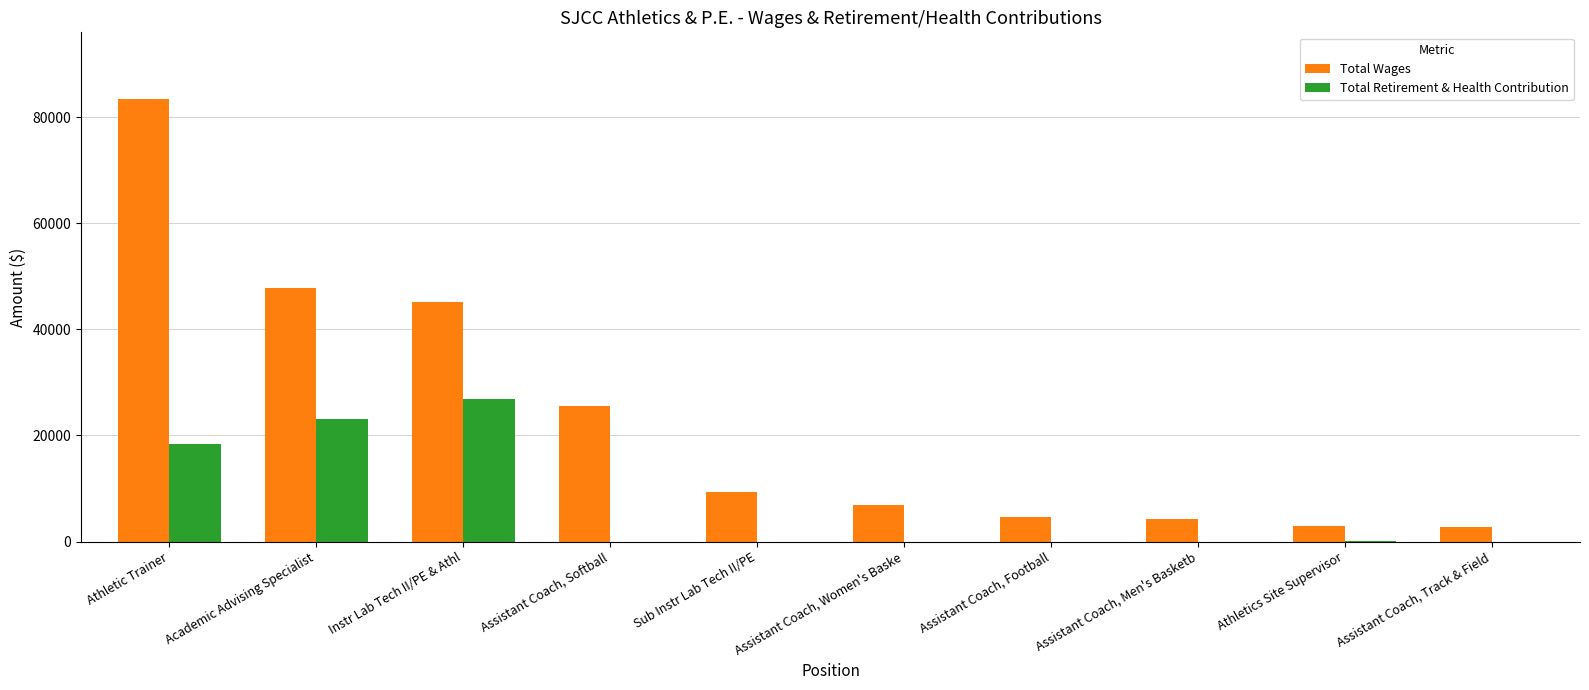

The Total Retirement & Health Contribution series shows 9722 at Athletic Trainer. True or false?

False